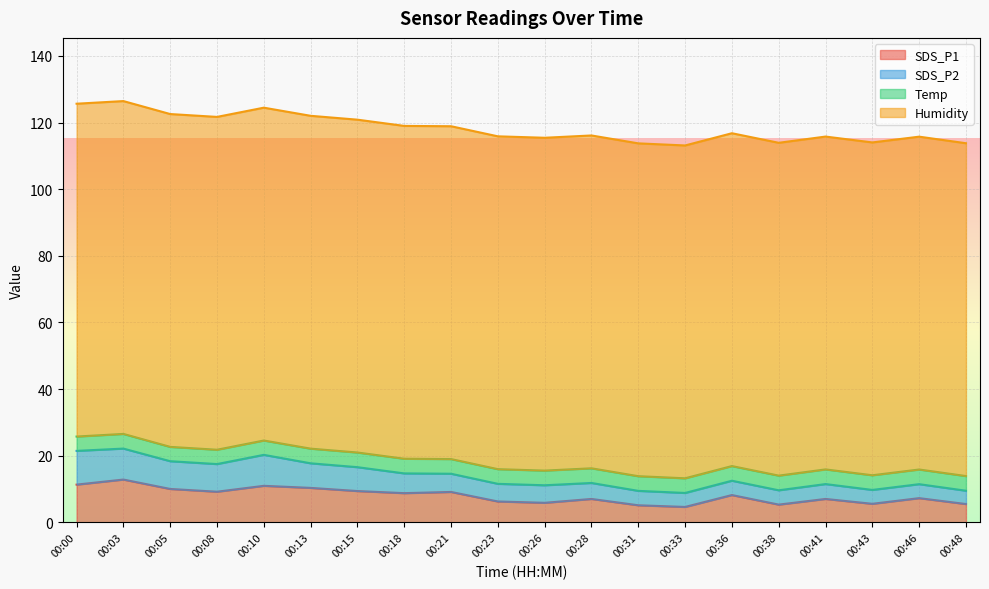

What value does the SDS_P2 series have at 00:18?

5.9